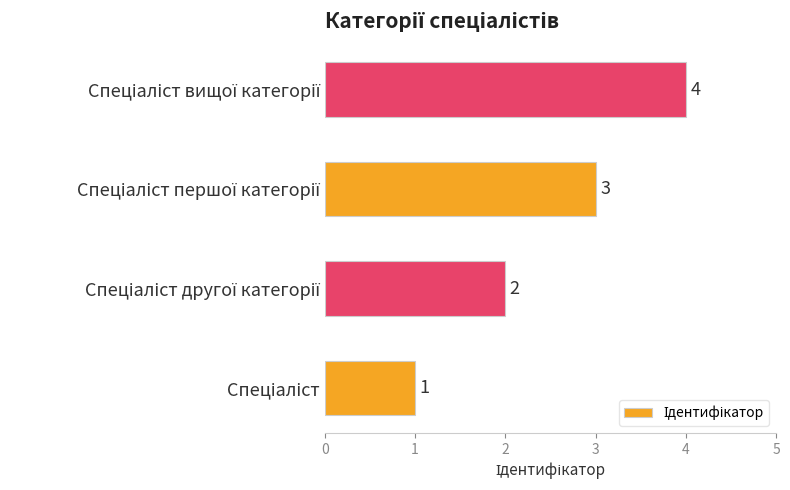

How many data points are less than 3?

2